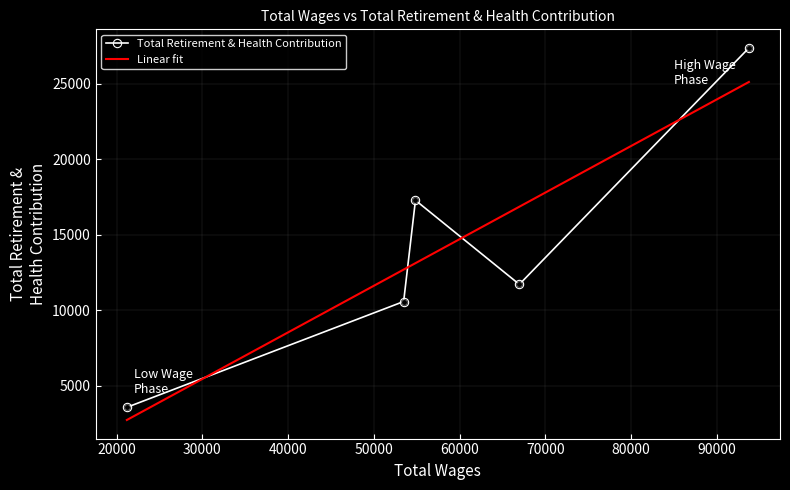

Which series has the widest spread of values?

Total Retirement & Health Contribution